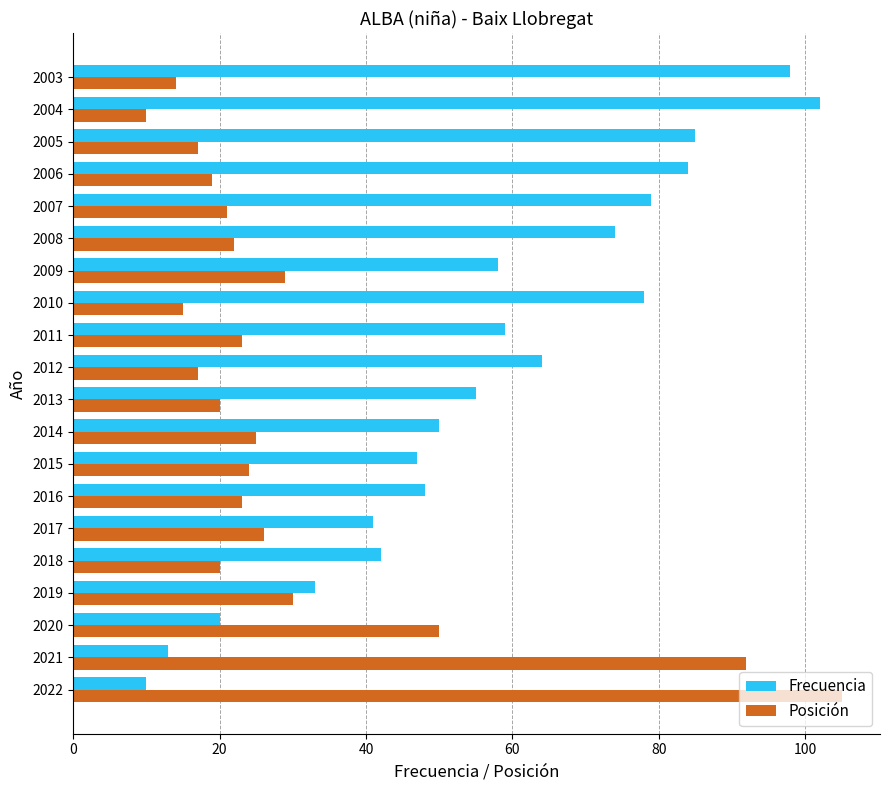

What is the total value across all series at 2007?

100